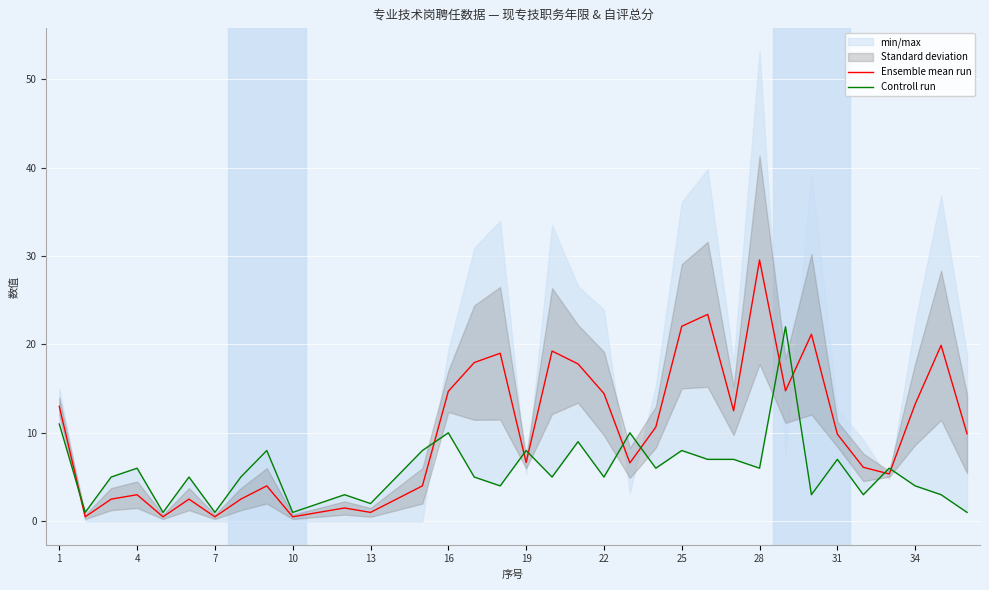

What is the highest value of the Ensemble mean run series?

29.6